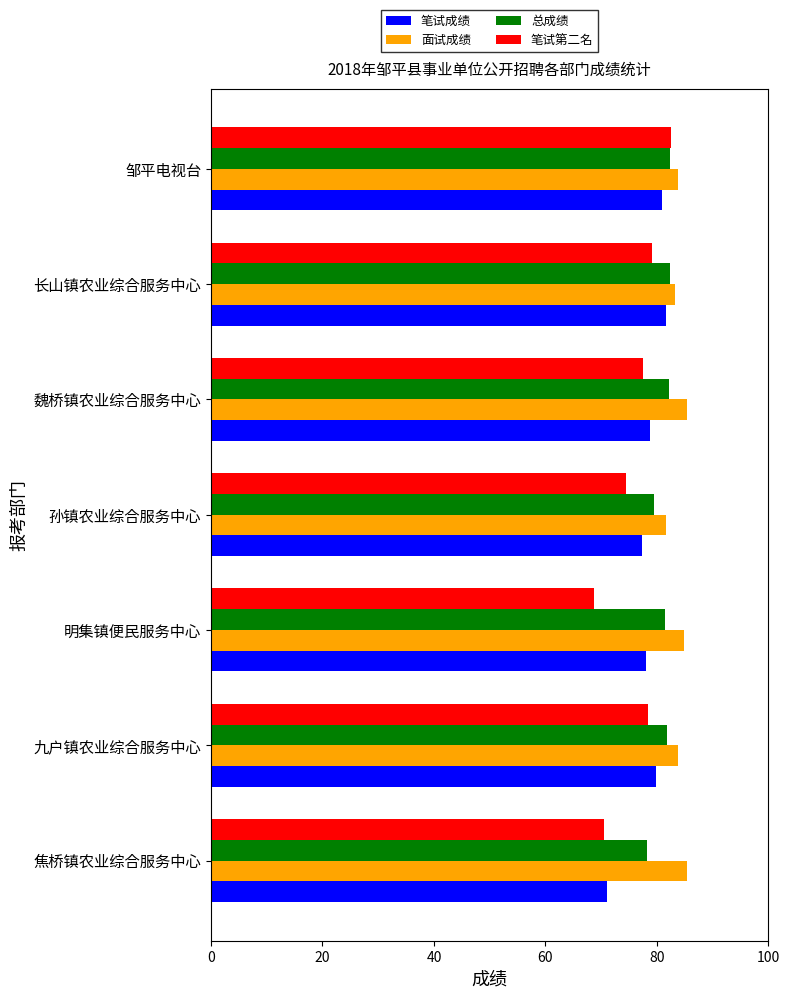

What is the difference between the highest and lowest values at 焦桥镇农业综合服务中心?

15.0